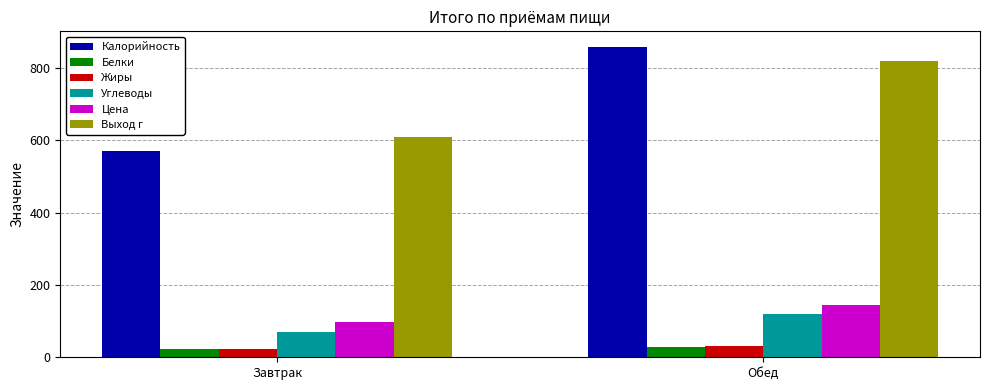

Reading left to right, transcribe all the data shown in this chart.

Калорийность: Завтрак=571.9	Обед=859.0
Белки: Завтрак=21.8	Обед=27.3
Жиры: Завтрак=23.4	Обед=30.6
Углеводы: Завтрак=68.7	Обед=118.8
Цена: Завтрак=96.9	Обед=145.3
Выход г: Завтрак=610.0	Обед=820.0